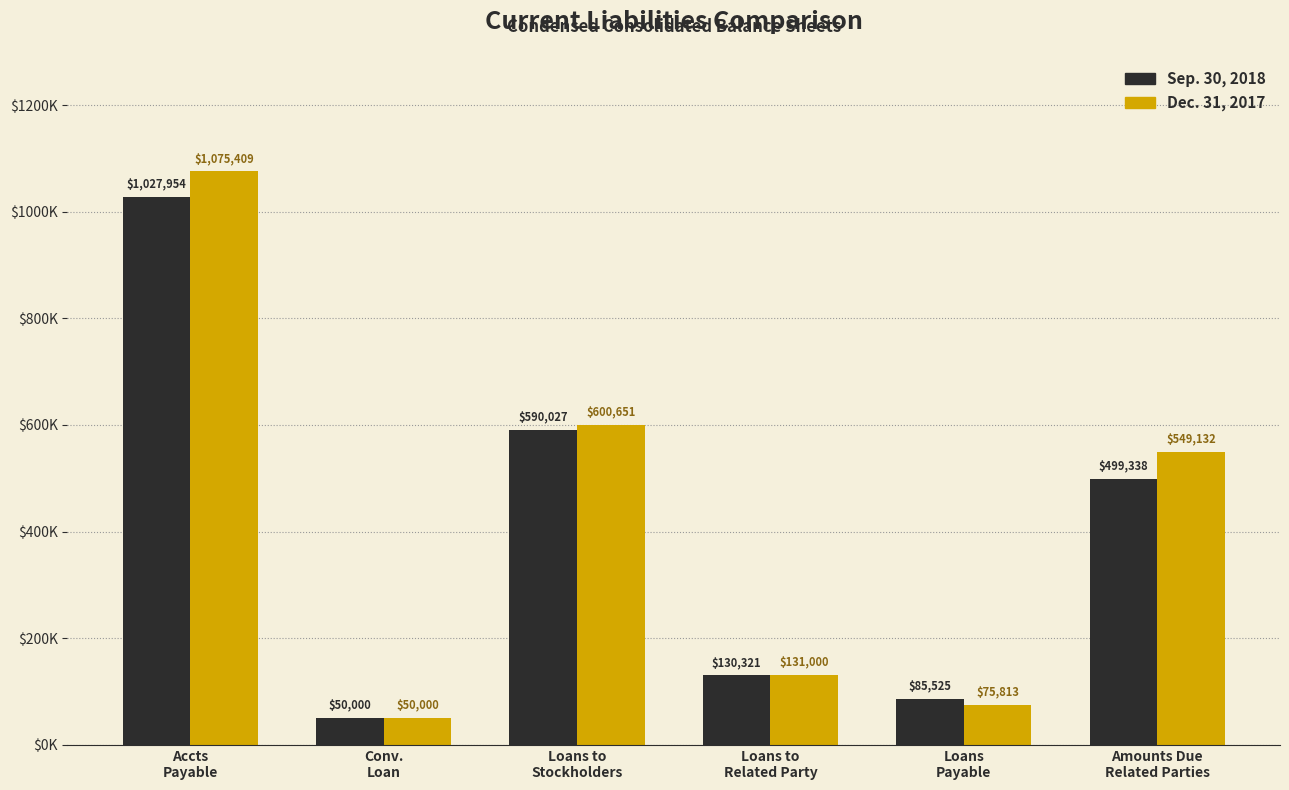

List the labels in order of Sep. 30, 2018 value, smallest first.

Conv.
Loan, Loans
Payable, Loans to
Related Party, Amounts Due
Related Parties, Loans to
Stockholders, Accts
Payable